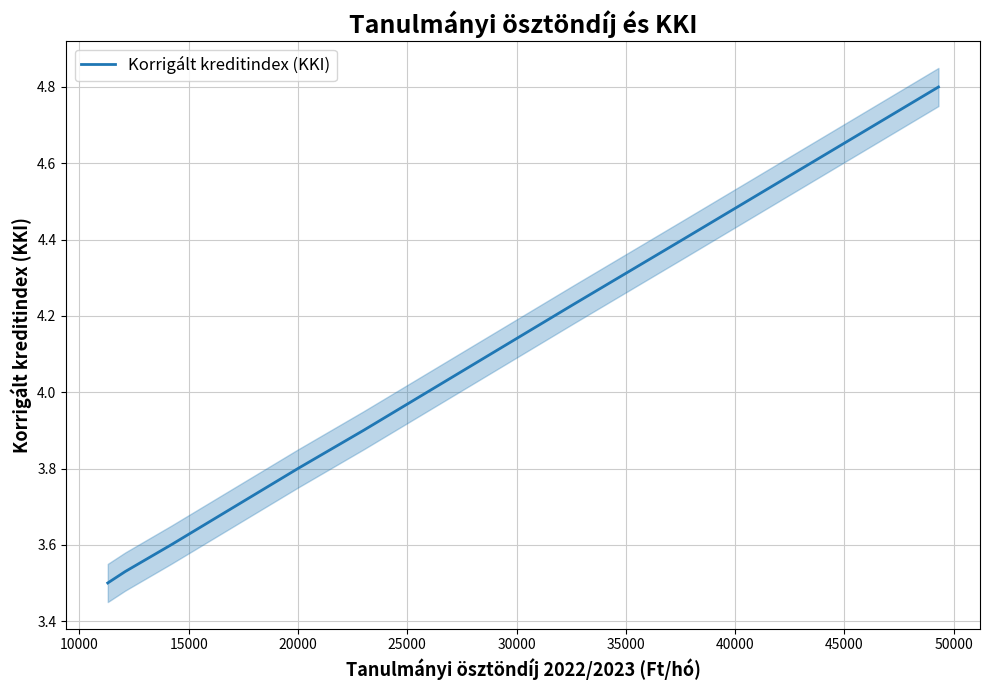

What is the value of the 7th point from the left?

3.6